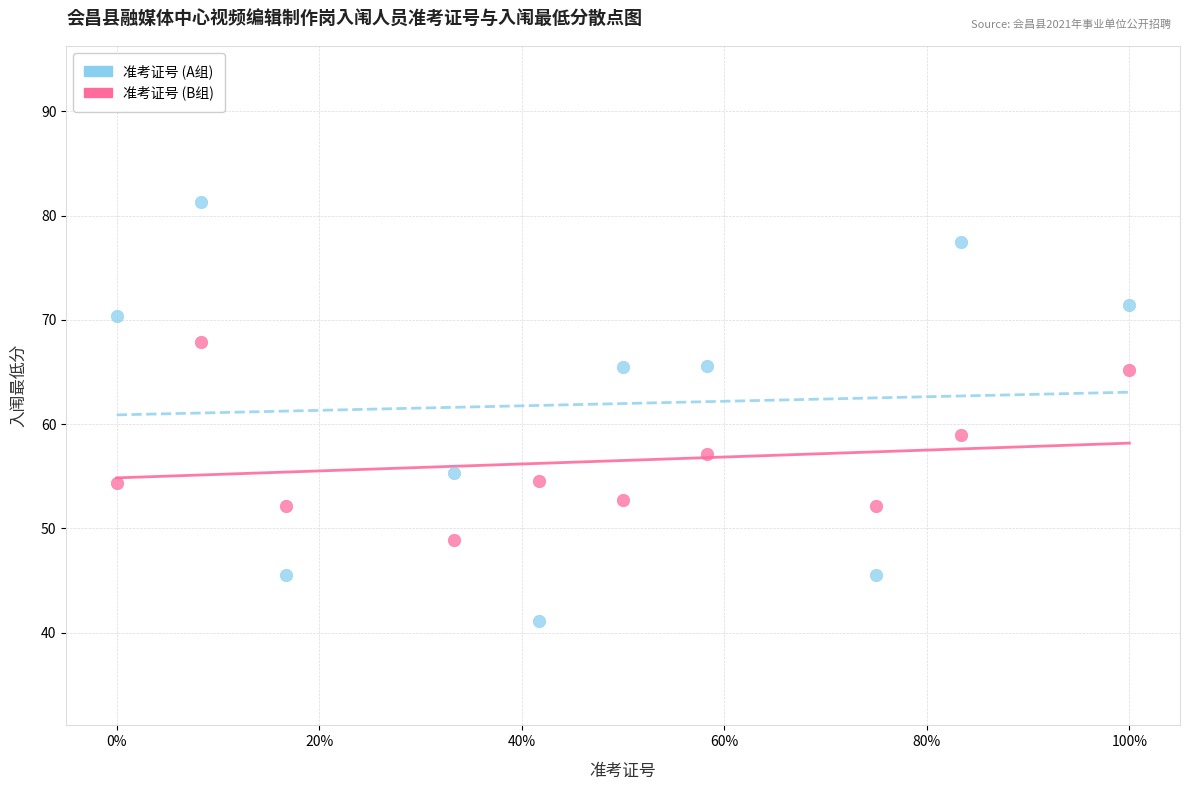

What are all the series names shown in the legend?

准考证号 (A组), 准考证号 (B组)